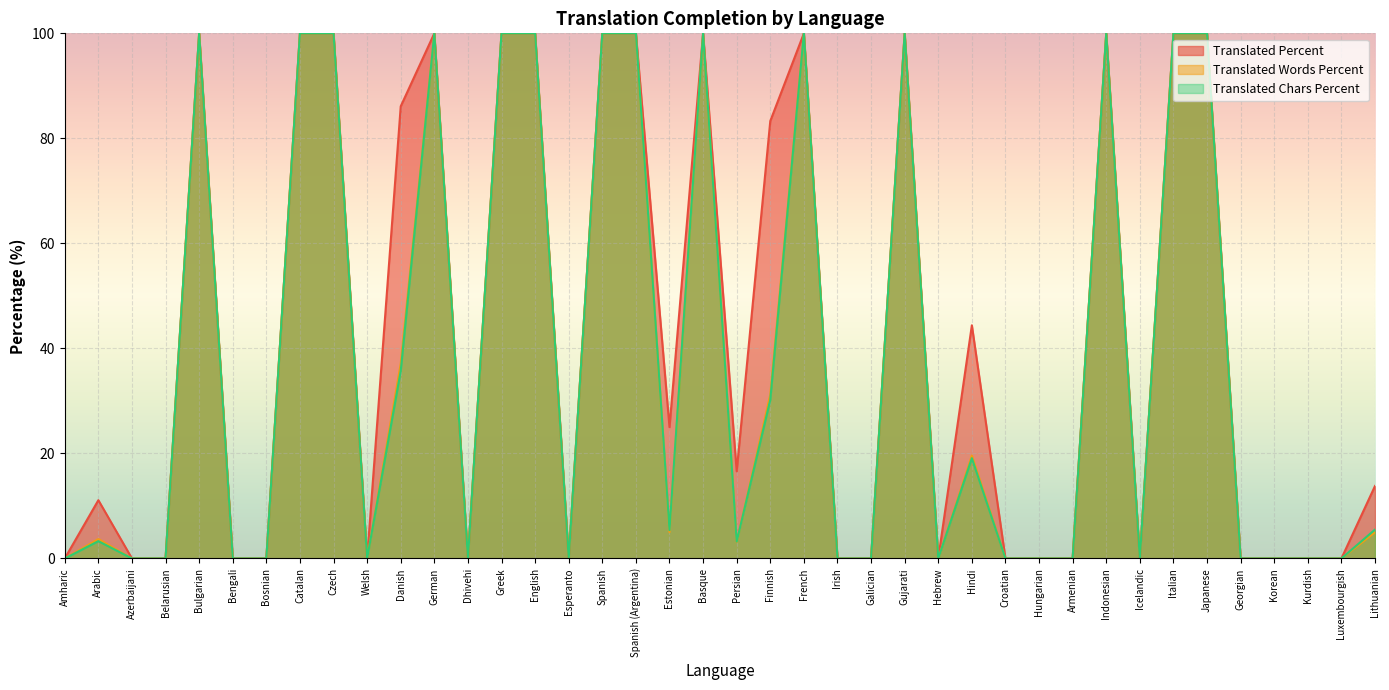

True or false: translated_words_percent has a value of 0.0 at Hungarian.

True